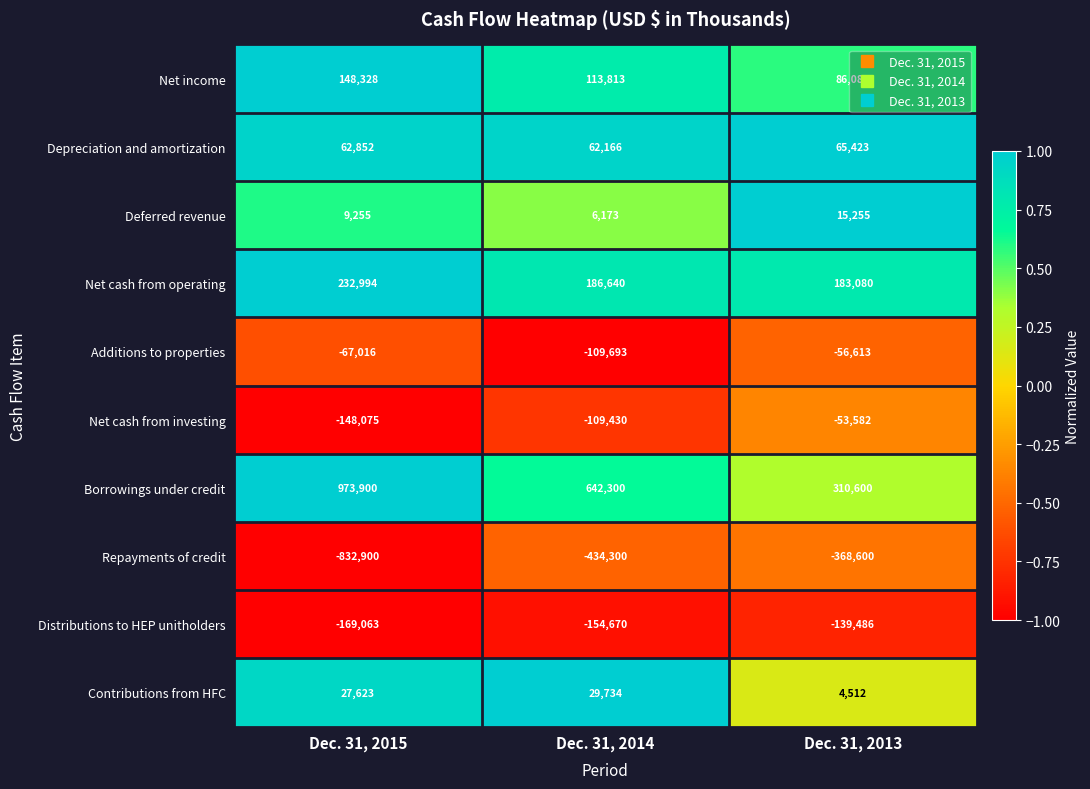

What is the smallest value displayed?

-832900